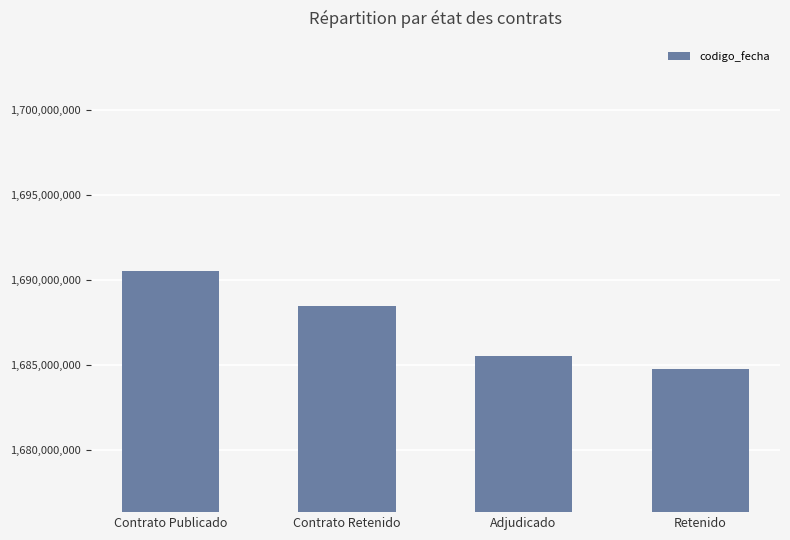

What is the label of the 3rd bar from the left?

Adjudicado